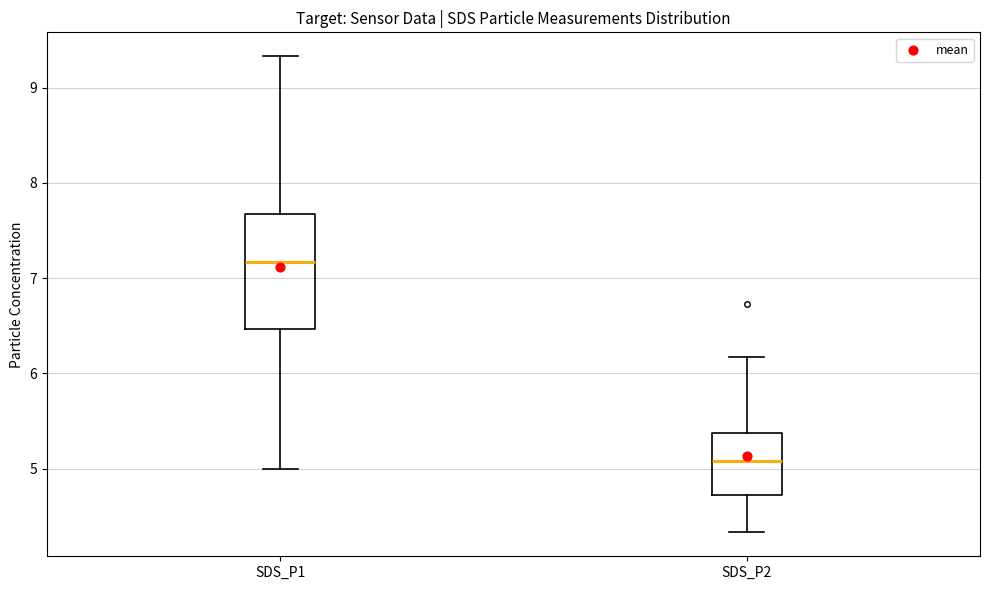

Which box's median line is the highest?

SDS_P1